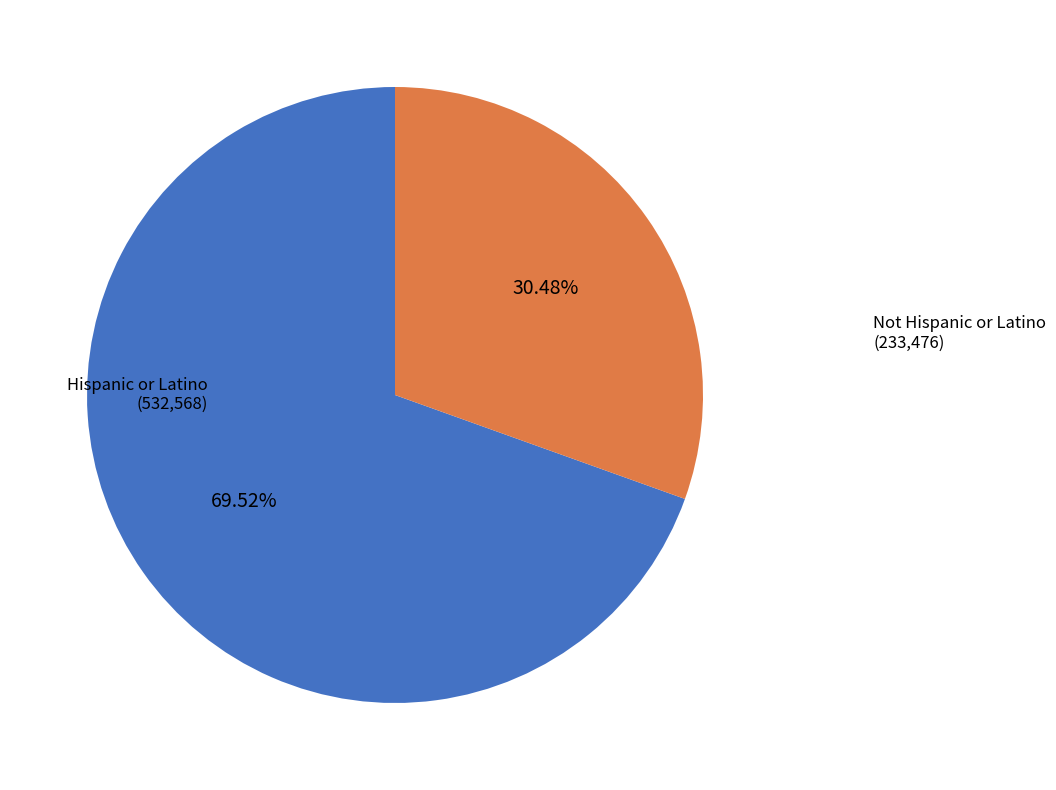

What is the ratio of the value at Hispanic or Latino to the value at Not Hispanic or Latino?

2.3